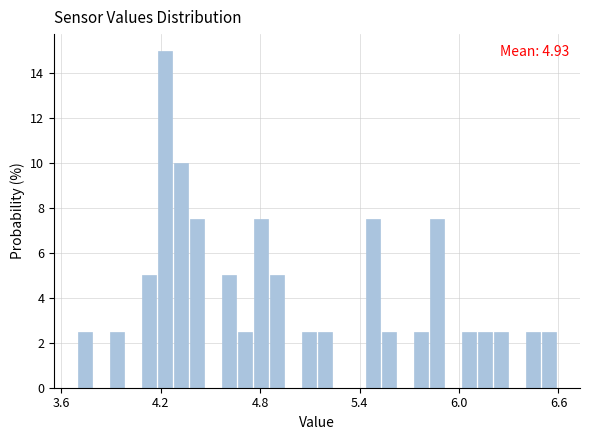

Around what value on the x-axis is the tallest bar? Give the approximate position of its centre, as read against the axis.

4.2